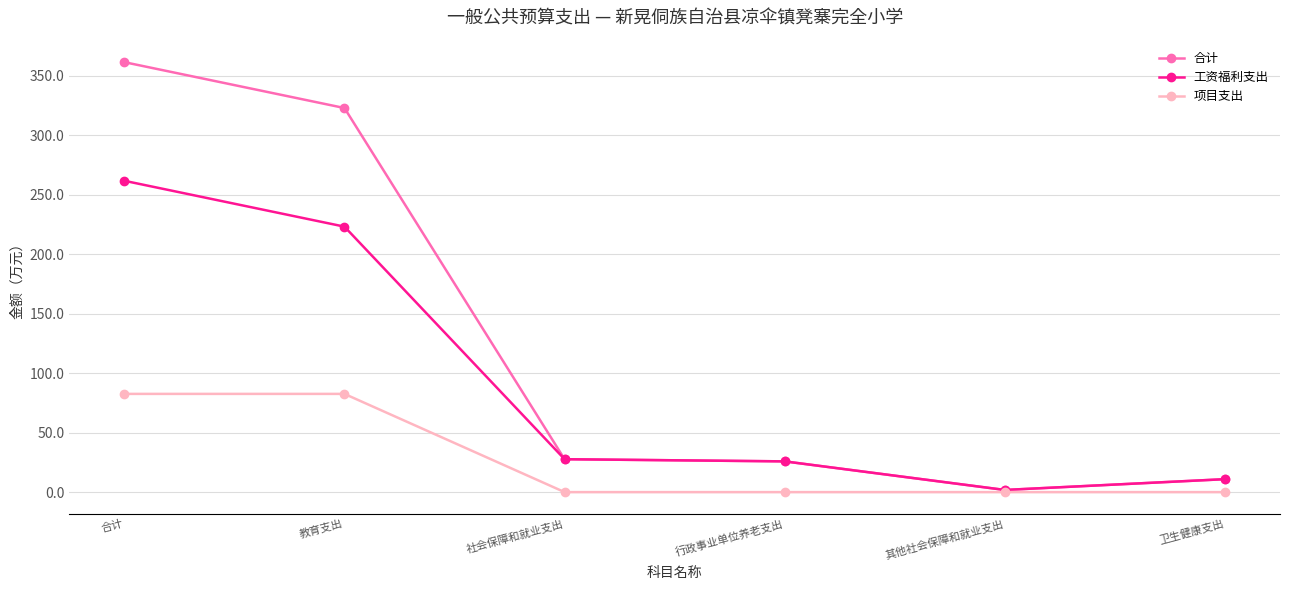

What position from the right is 行政事业单位养老支出?

3